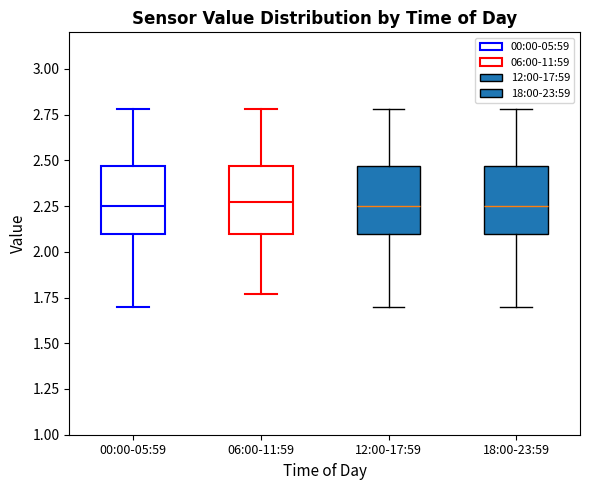

Reading left to right, read every box against the y-axis: the position of its median line, the range the box covers, and the ends of its whiskers. The values are not printed on the chart, so give them approximately, as read against the axis.

00:00-05:59: median 2.25, box 2.10 to 2.45, whiskers 1.70 to 2.80
06:00-11:59: median 2.30, box 2.10 to 2.45, whiskers 1.75 to 2.80
12:00-17:59: median 2.25, box 2.10 to 2.45, whiskers 1.70 to 2.80
18:00-23:59: median 2.25, box 2.10 to 2.45, whiskers 1.70 to 2.80